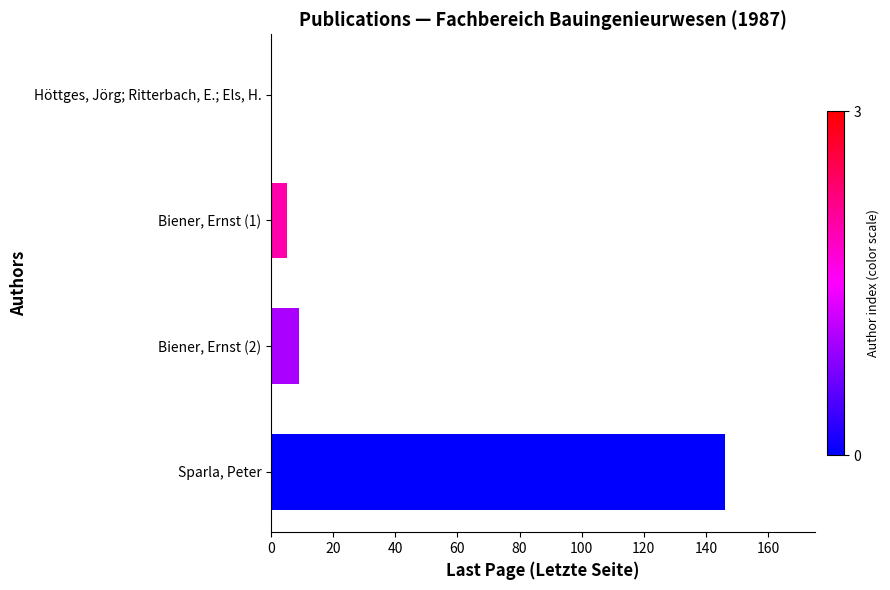

What is the average value?

40.1